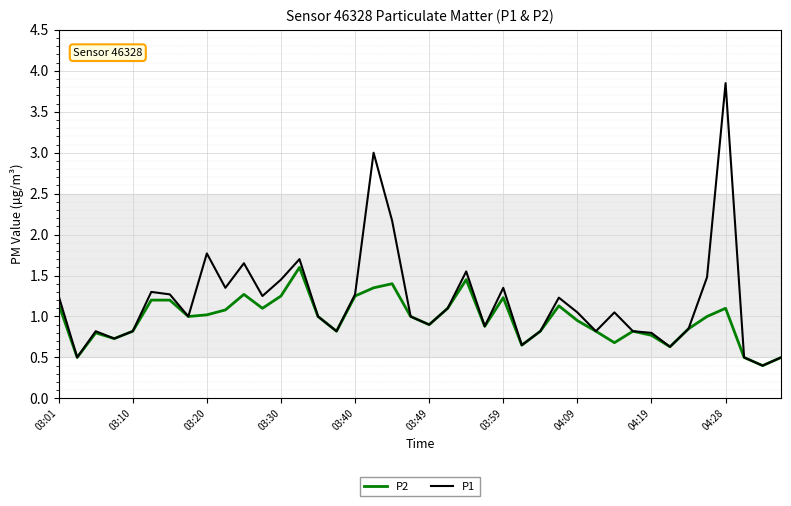

What is the difference between the maximum and second lowest values in the P1 series?

3.4